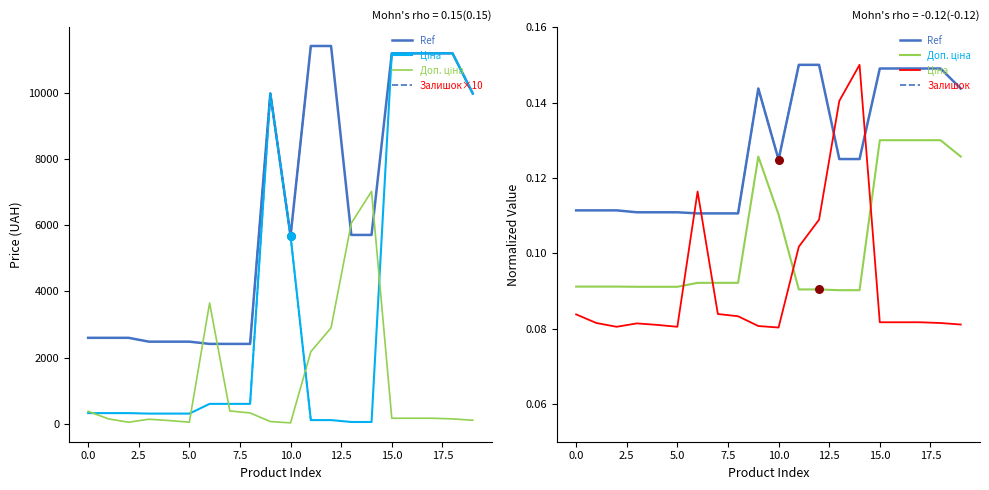

At which category is the sum across all series the highest?

14